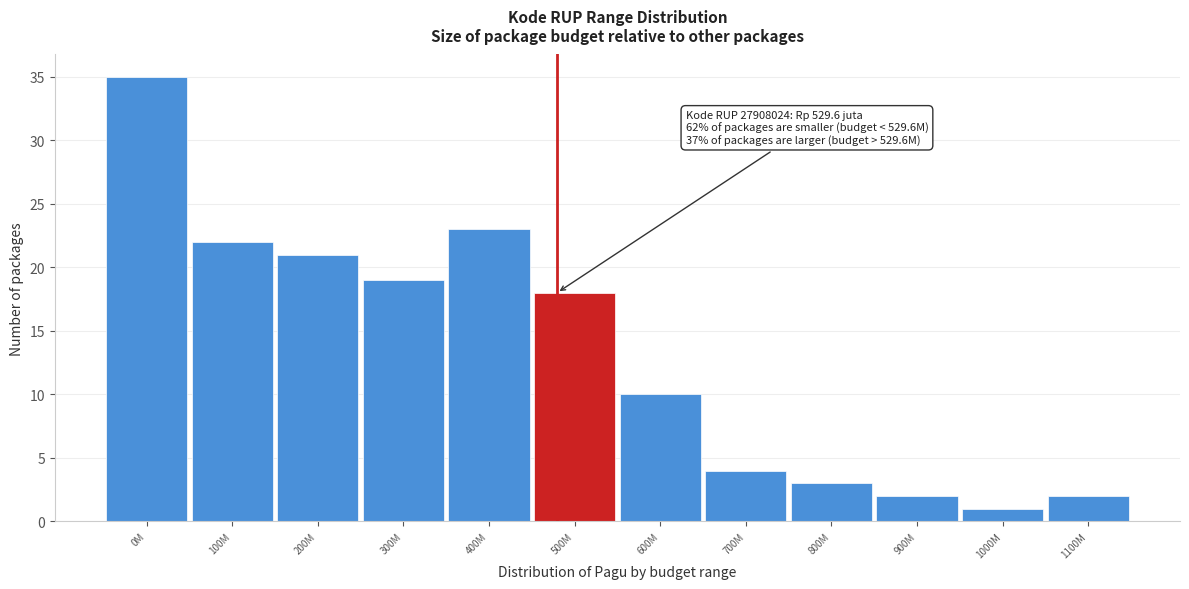

Reading left to right, extract all data points from this chart.

0M=35	100M=22	200M=21	300M=19	400M=23	500M=18	600M=10	700M=4	800M=3	900M=2	1000M=1	1100M=2